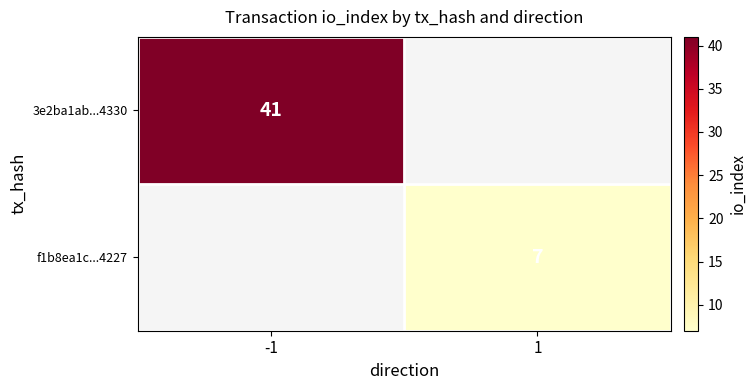

True or false: 3e2ba1ab...4330 has a value of 41 at -1.

True